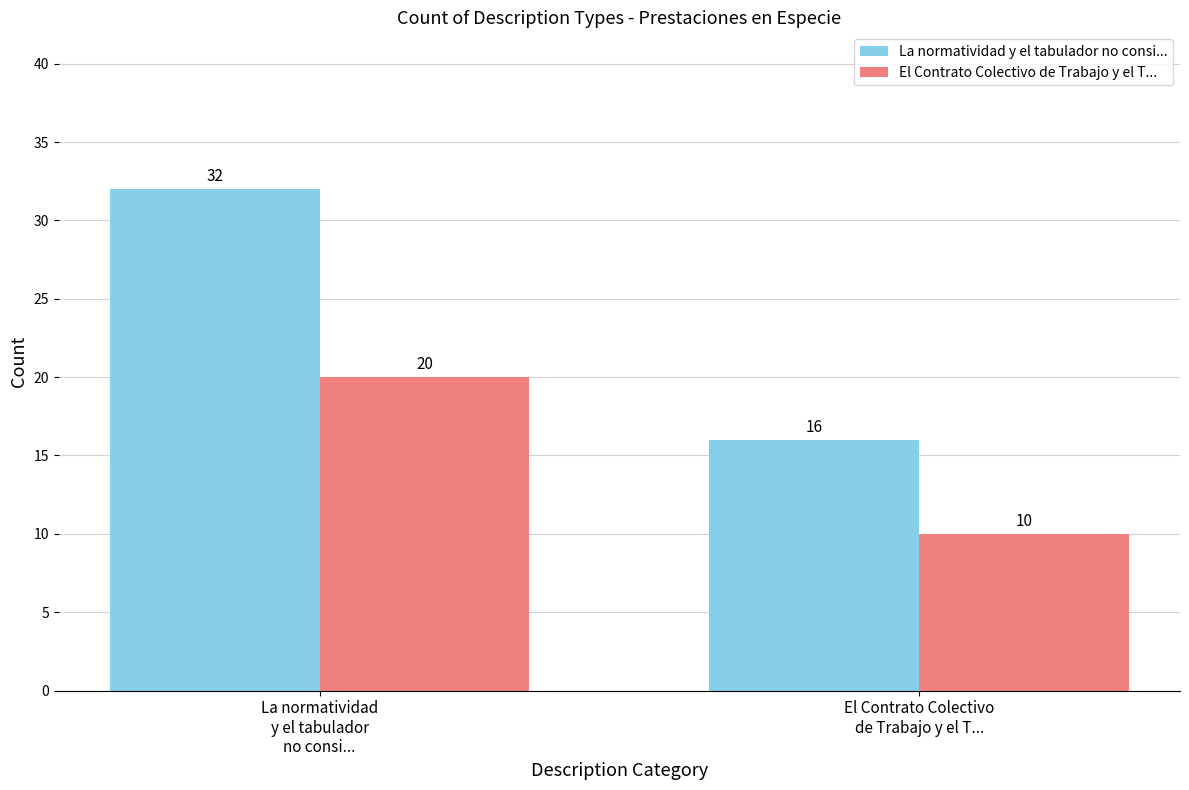

The El Contrato Colectivo de Trabajo y el T... series shows 2 at El Contrato Colectivo
de Trabajo y el T.... True or false?

False